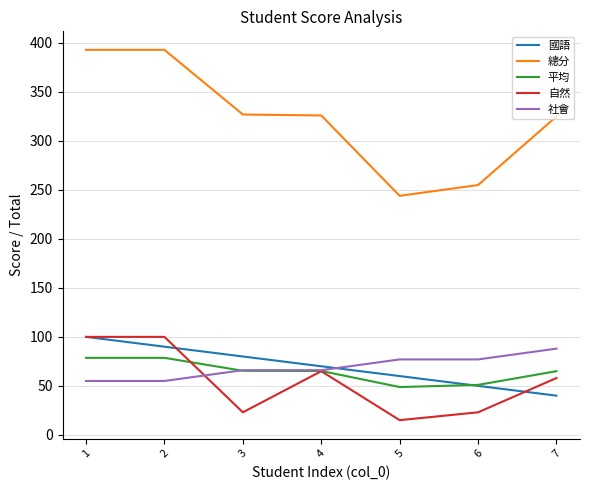

Which series has the largest total across all categories?

總分